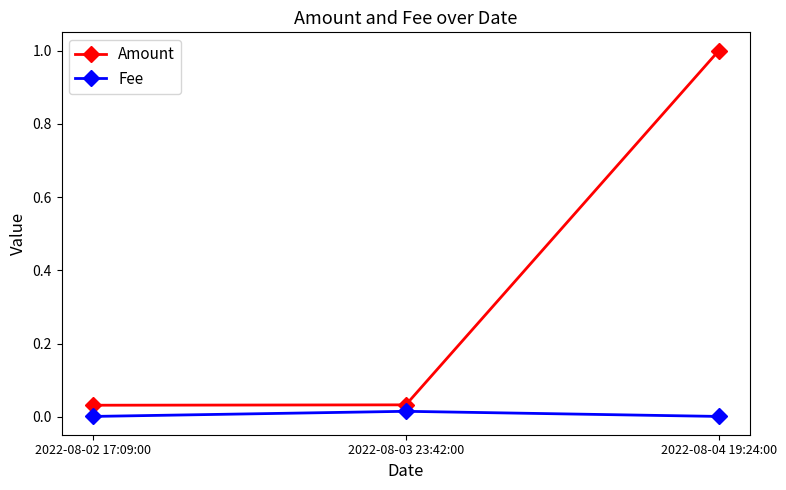

What is the label of the 3rd point from the left?

2022-08-04 19:24:00